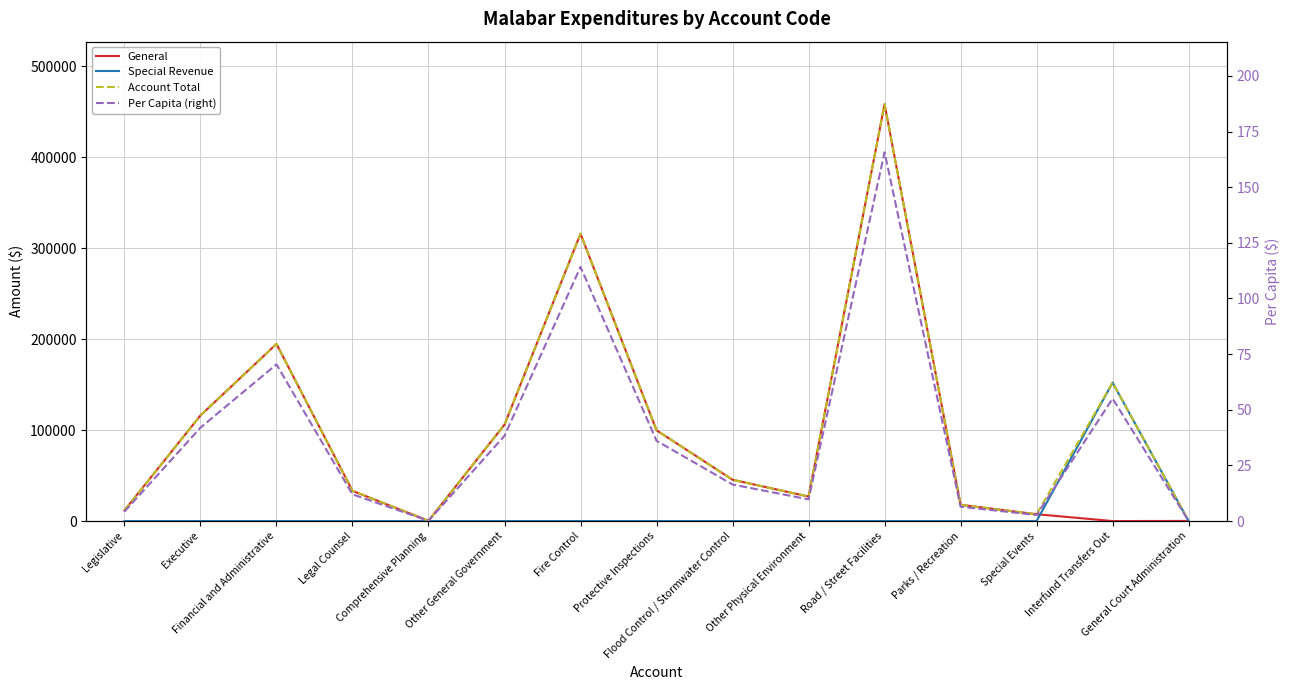

What is the label of the 13th point from the left?

Special Events